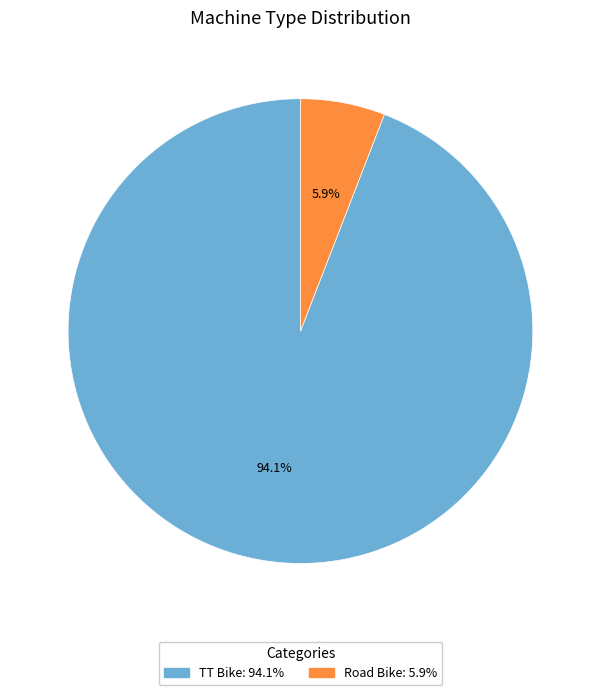

Which slice represents more than half of the pie?

TT Bike